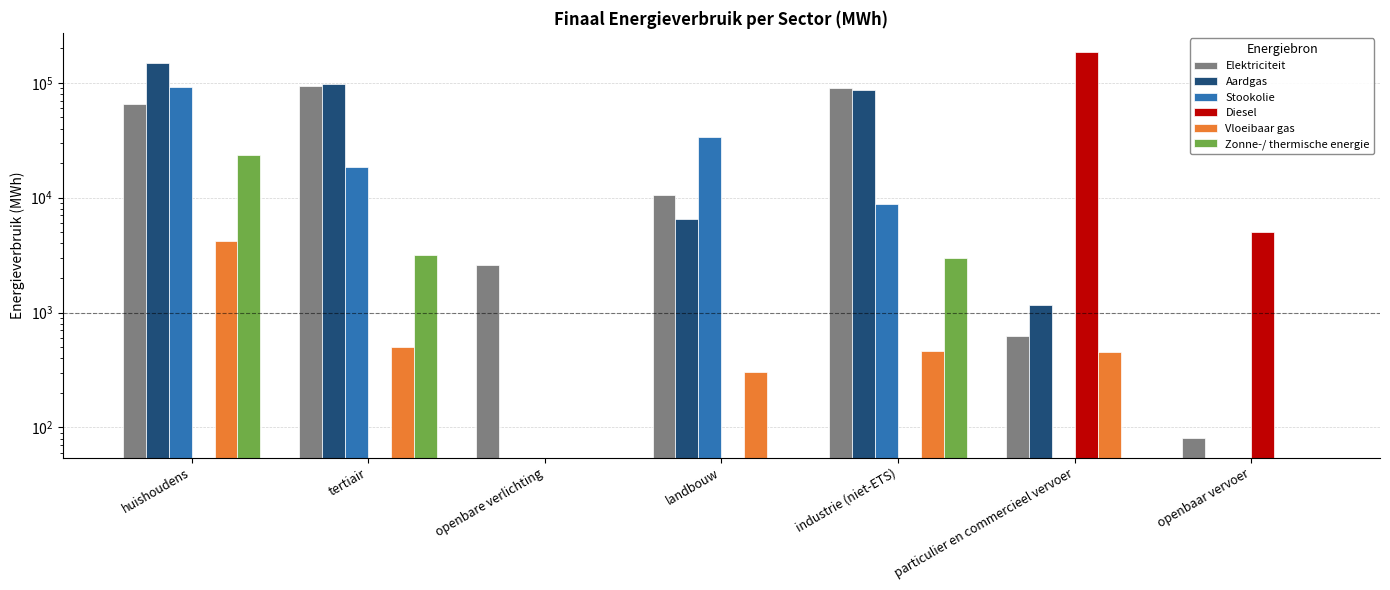

Reading right to left, transcribe all the data shown in this chart.

Elektriciteit: openbaar vervoer=80.6	particulier en commercieel vervoer=630.1	industrie (niet-ETS)=90380.7	landbouw=10574.9	openbare verlichting=2578.1	tertiair=94276.3	huishoudens=65088.0
Aardgas: openbaar vervoer=0.0	particulier en commercieel vervoer=1164.9	industrie (niet-ETS)=85969.1	landbouw=6470.0	openbare verlichting=0.0	tertiair=96754.0	huishoudens=148736.4
Stookolie: openbaar vervoer=0.0	particulier en commercieel vervoer=0.0	industrie (niet-ETS)=8756.6	landbouw=33474.8	openbare verlichting=0.0	tertiair=18352.8	huishoudens=92595.7
Diesel: openbaar vervoer=5044.5	particulier en commercieel vervoer=184925.6	industrie (niet-ETS)=0.0	landbouw=0.0	openbare verlichting=0.0	tertiair=0.0	huishoudens=0.0
Vloeibaar gas: openbaar vervoer=0.0	particulier en commercieel vervoer=454.6	industrie (niet-ETS)=458.9	landbouw=302.9	openbare verlichting=0.0	tertiair=498.6	huishoudens=4226.8
Zonne-/ thermische energie: openbaar vervoer=0.0	particulier en commercieel vervoer=0.0	industrie (niet-ETS)=2998.4	landbouw=0.0	openbare verlichting=0.0	tertiair=3198.4	huishoudens=23669.1